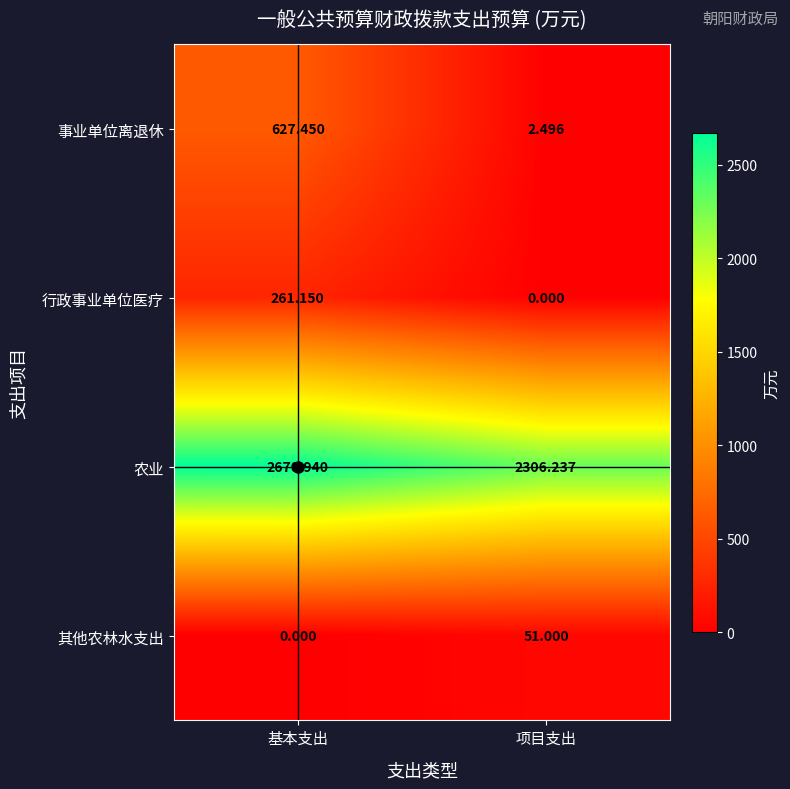

Which series has the widest spread of values?

事业单位离退休